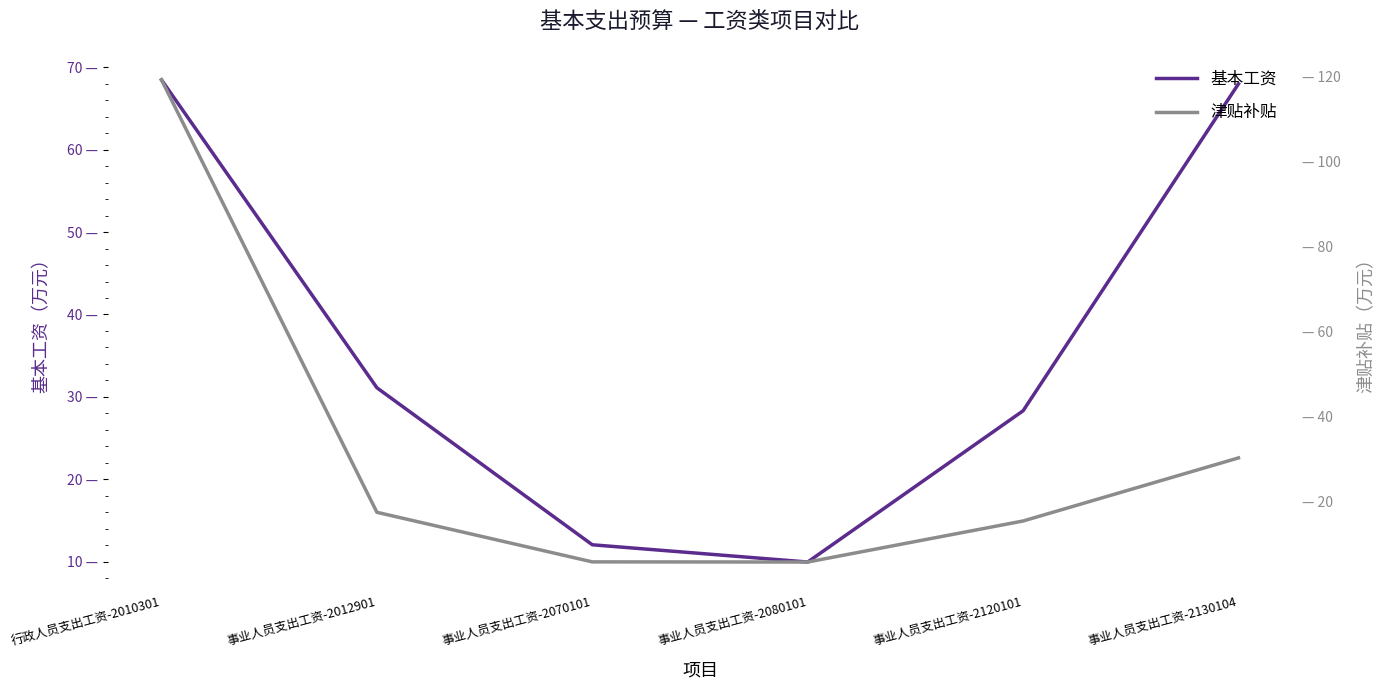

Rank the series by their average value, from lowest to highest.

津贴补贴, 基本工资